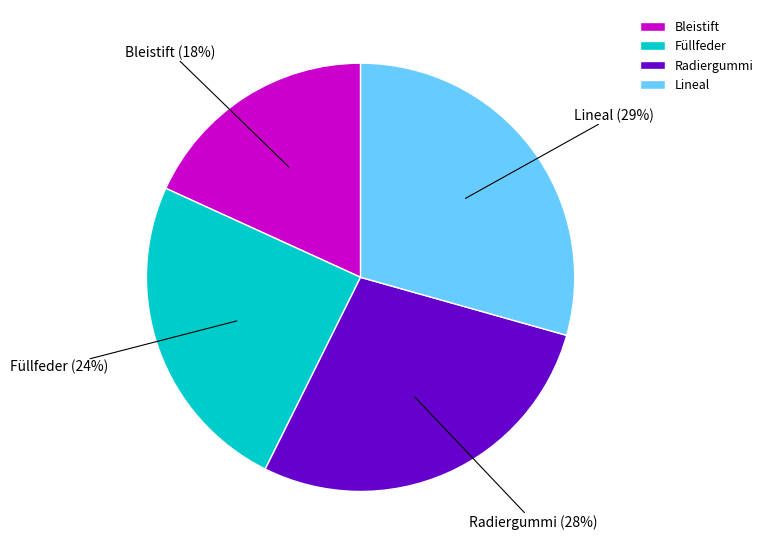

To the nearest percent, what portion does Bleistift represent?

18%